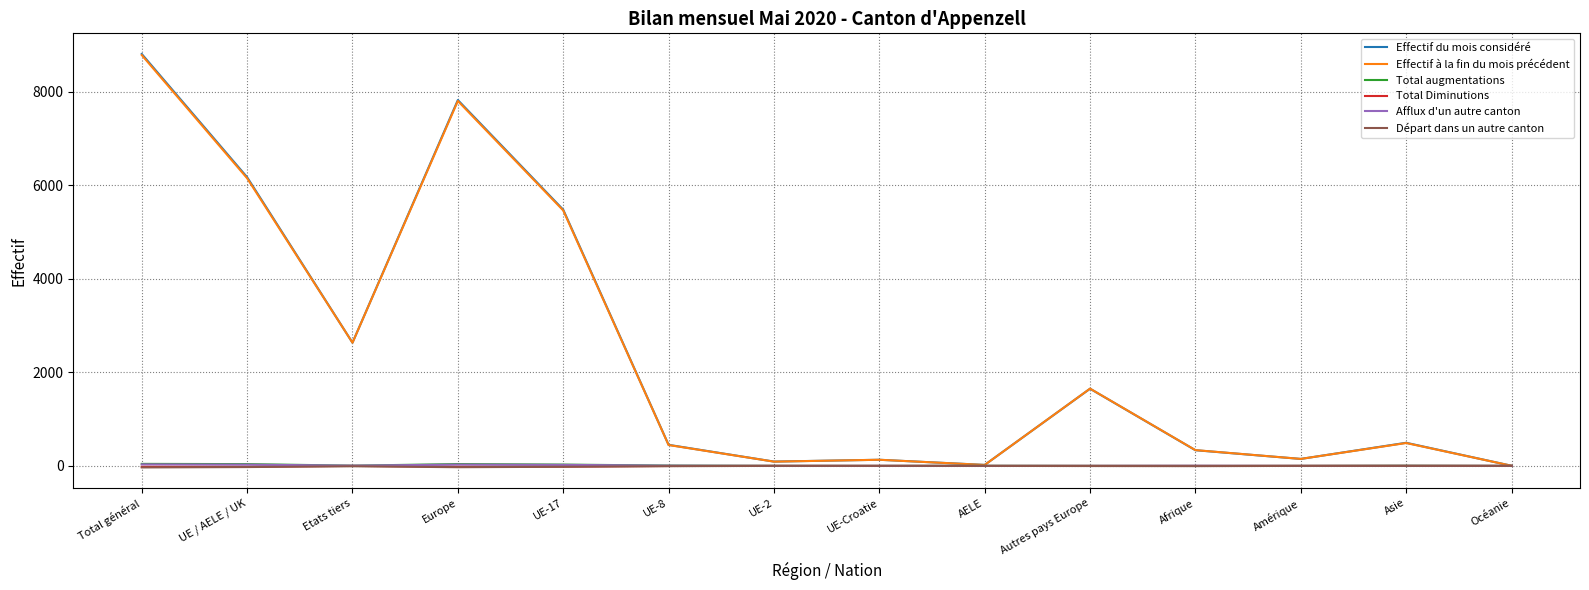

Where does the Effectif du mois considéré series first go above 494?

Total général